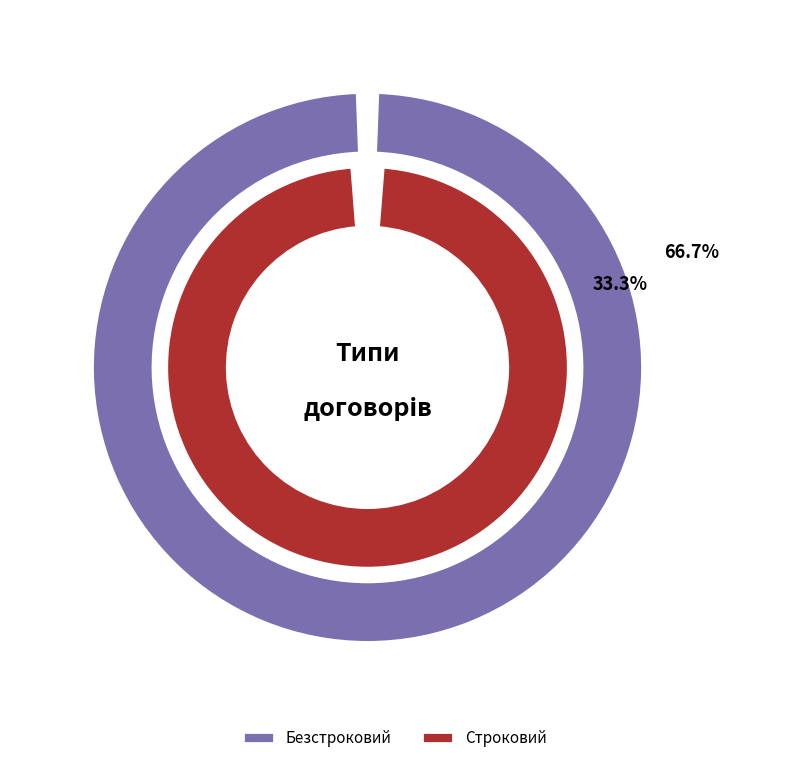

Combined, what portion of the pie is Безстроковий and Строковий?

100.0%